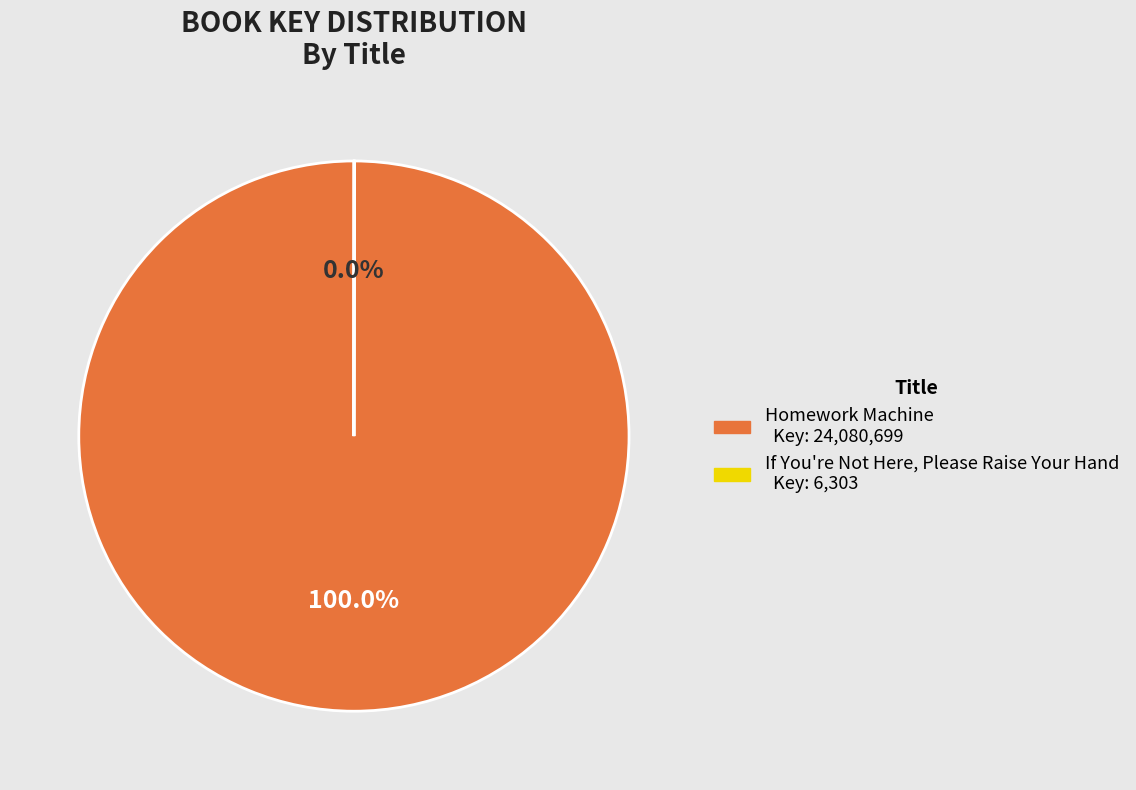

Which category accounts for the majority?

Homework Machine